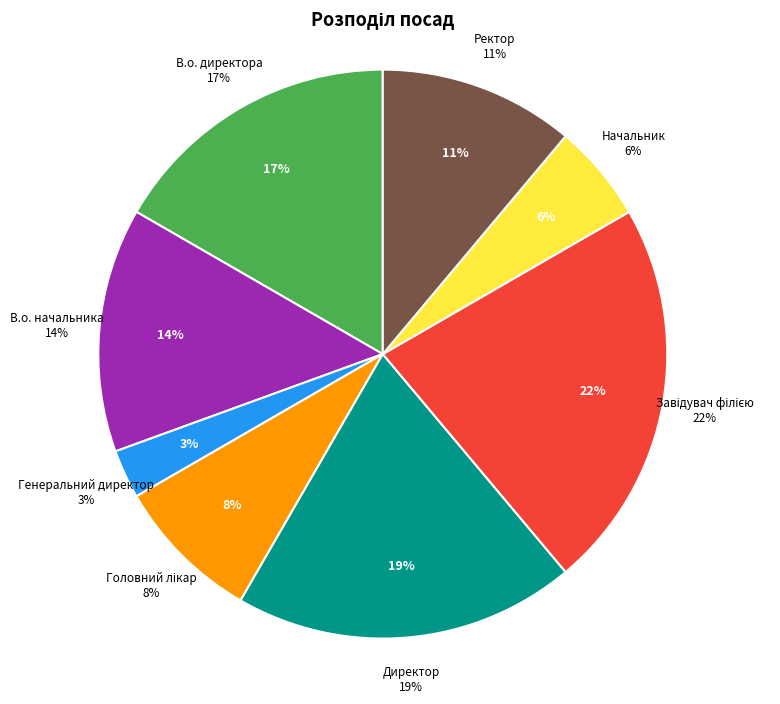

How many segments does this pie chart have?

8